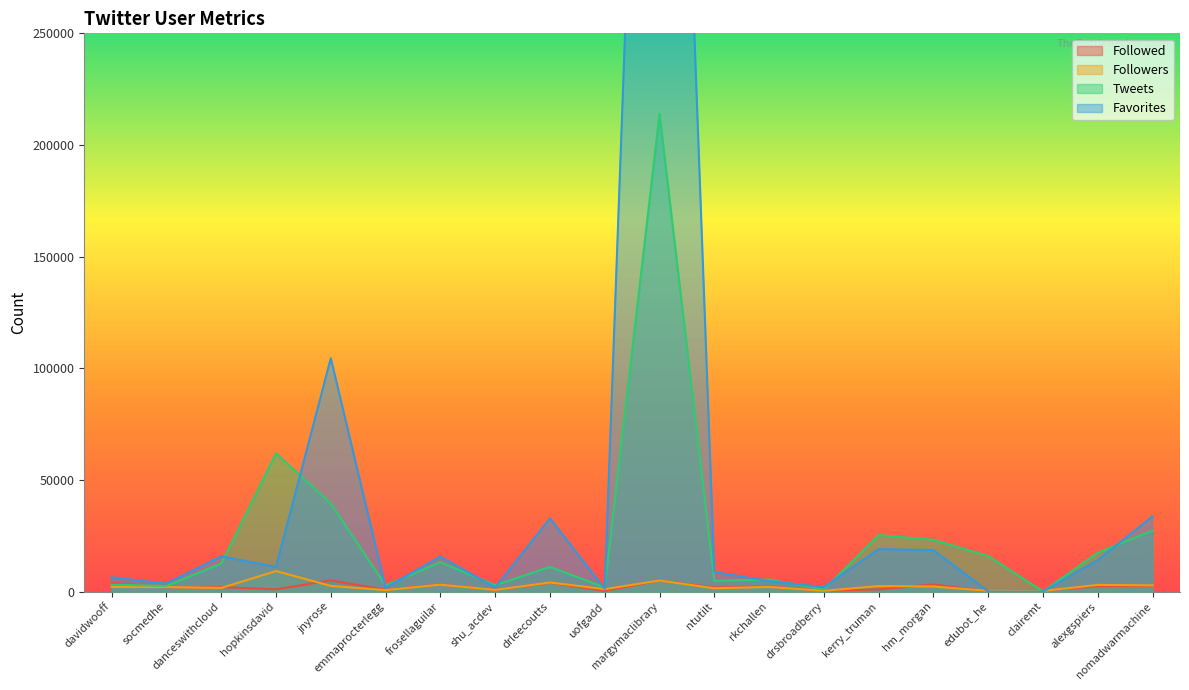

How many lines are shown in the chart?

4